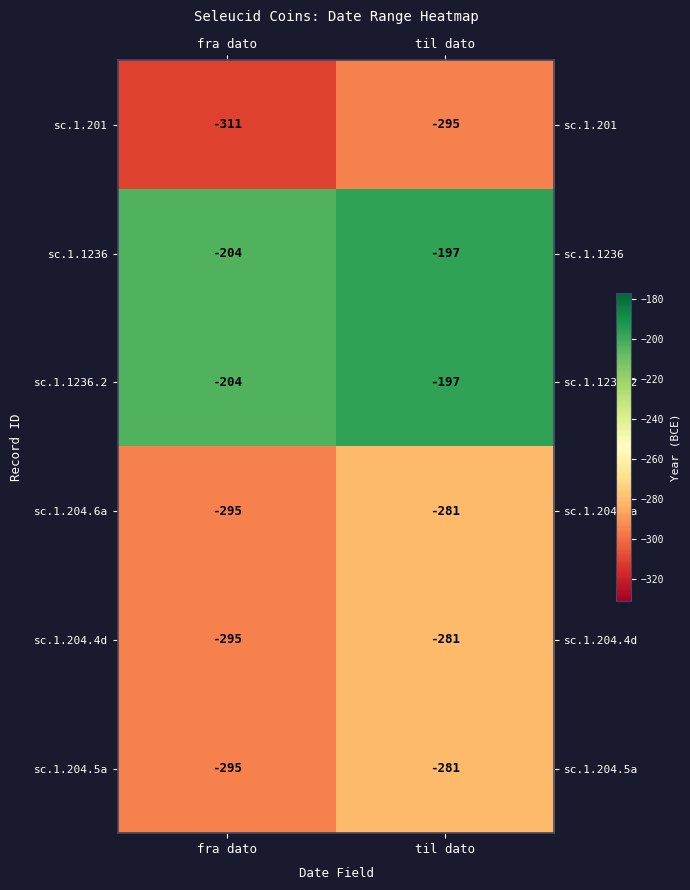

Which label corresponds to the smallest value in the chart?

fra dato